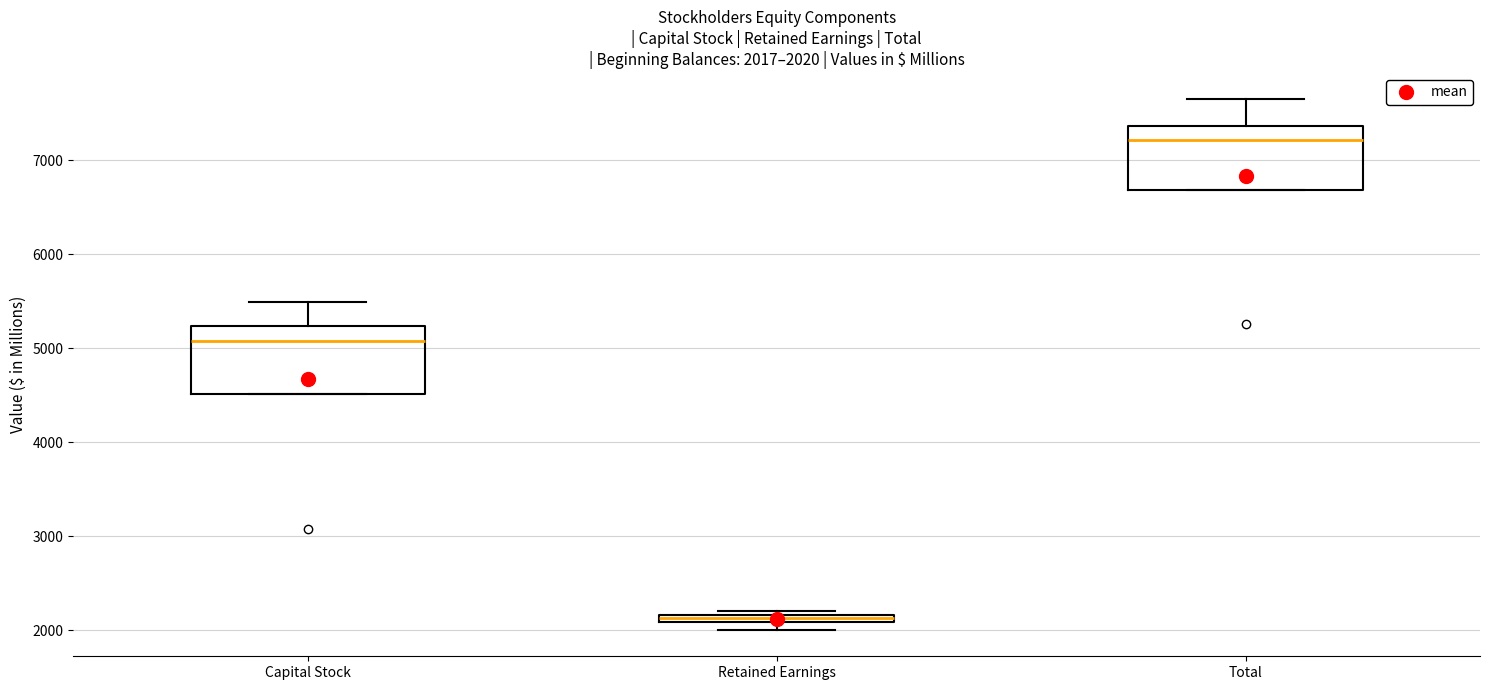

Which box's median line is the highest?

Total